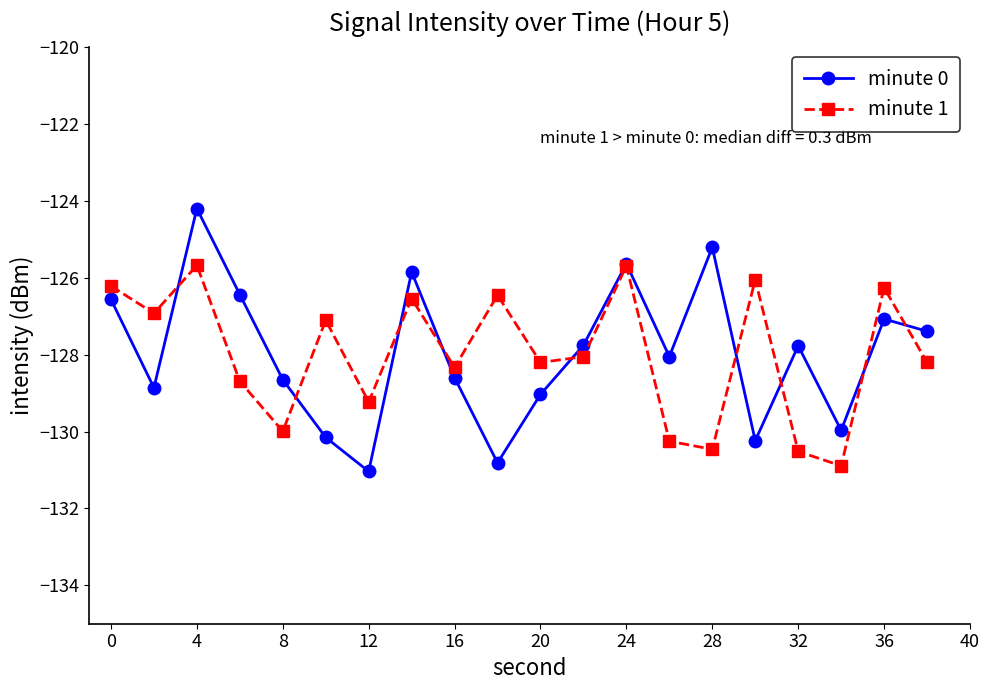

What is the average value of the minute 1 series?

-128.0